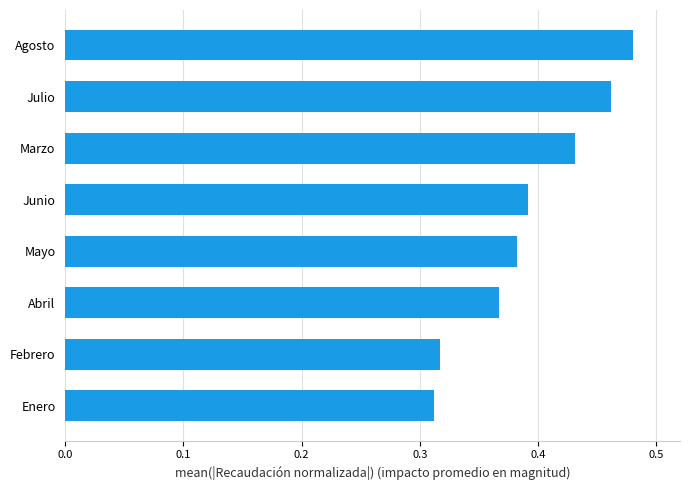

Which has a higher value, Marzo or Agosto?

Agosto